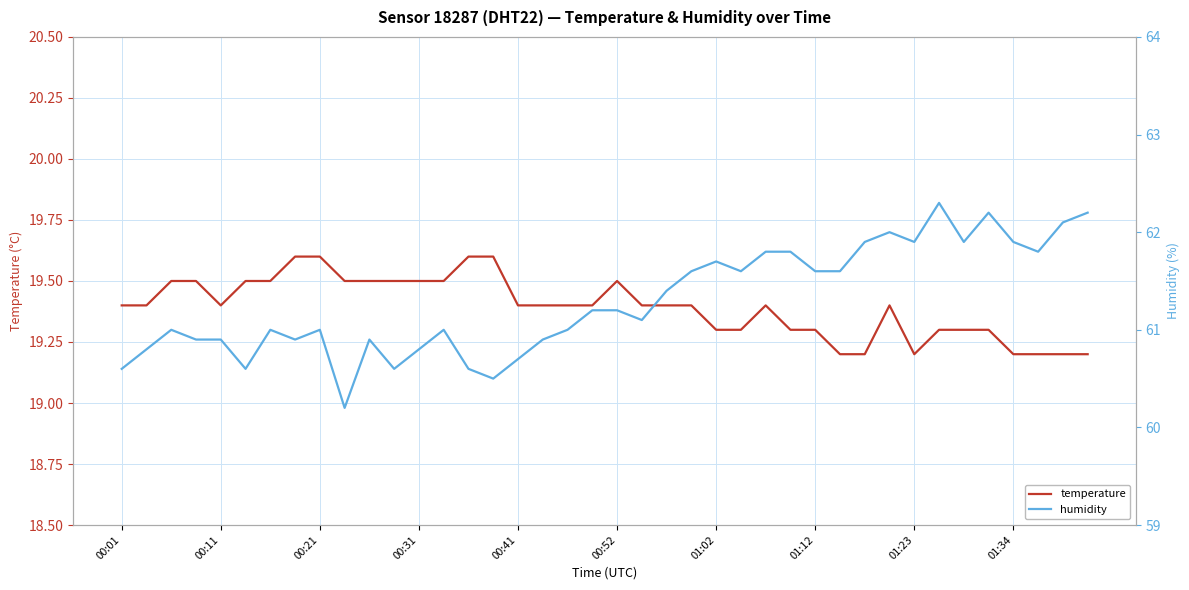

True or false: humidity and temperature cross at least once.

False